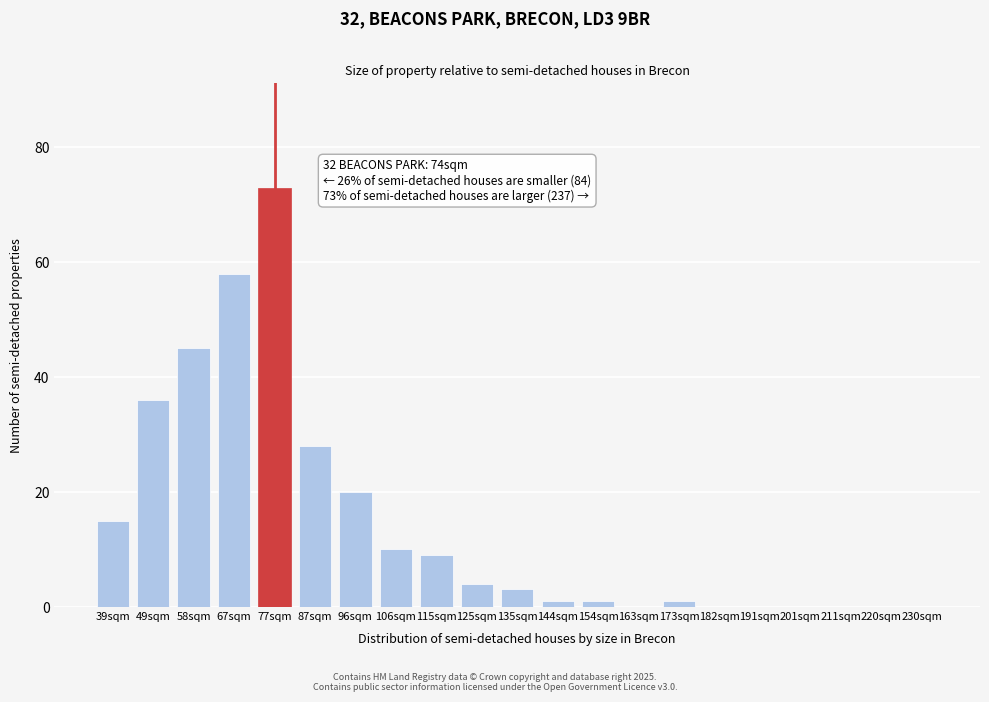

Reading right to left, list all the values displayed in this chart.

230sqm=0	220sqm=0	211sqm=0	201sqm=0	191sqm=0	182sqm=0	173sqm=1	163sqm=0	154sqm=1	144sqm=1	135sqm=3	125sqm=4	115sqm=9	106sqm=10	96sqm=20	87sqm=28	77sqm=73	67sqm=58	58sqm=45	49sqm=36	39sqm=15